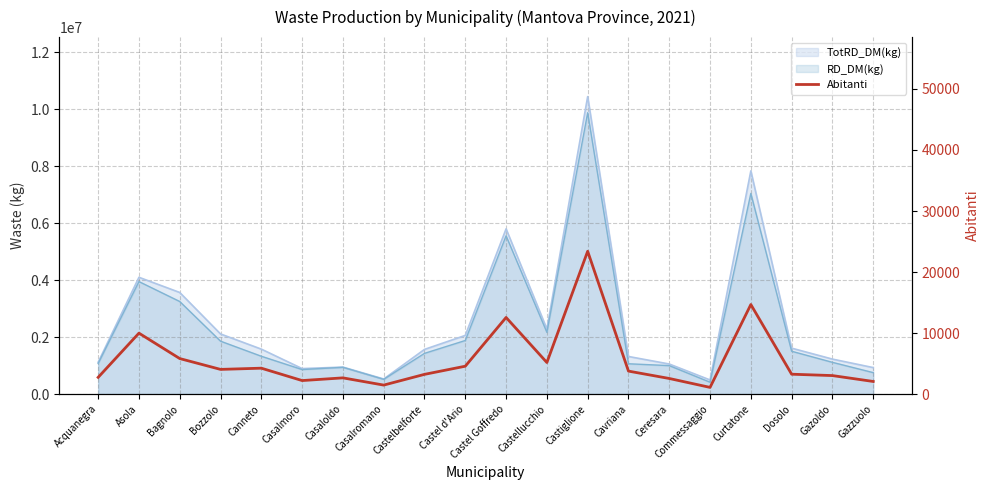

What is the greatest value displayed?

23400